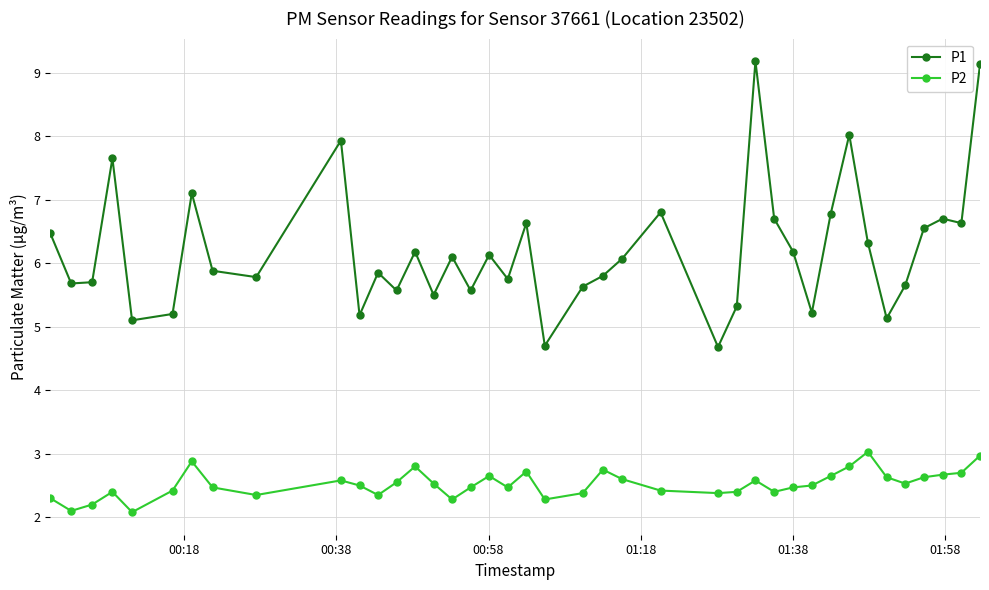

What is the smallest value displayed?

2.1